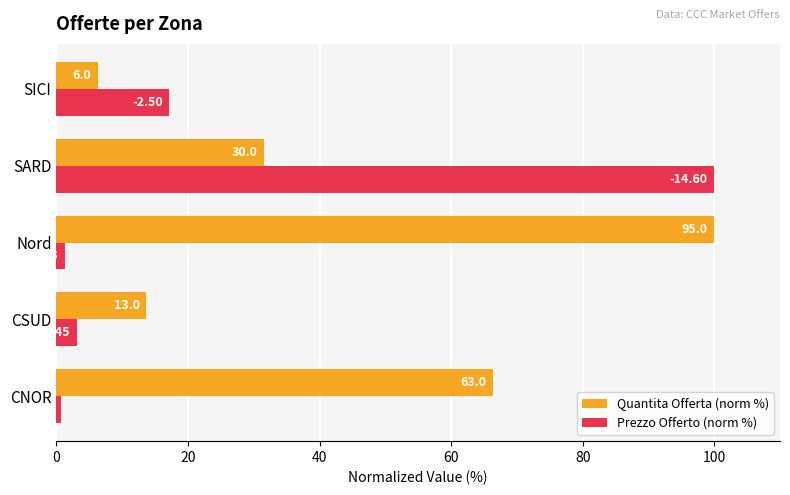

What are all the series names shown in the legend?

Quantita Offerta (norm %), Prezzo Offerto (norm %)